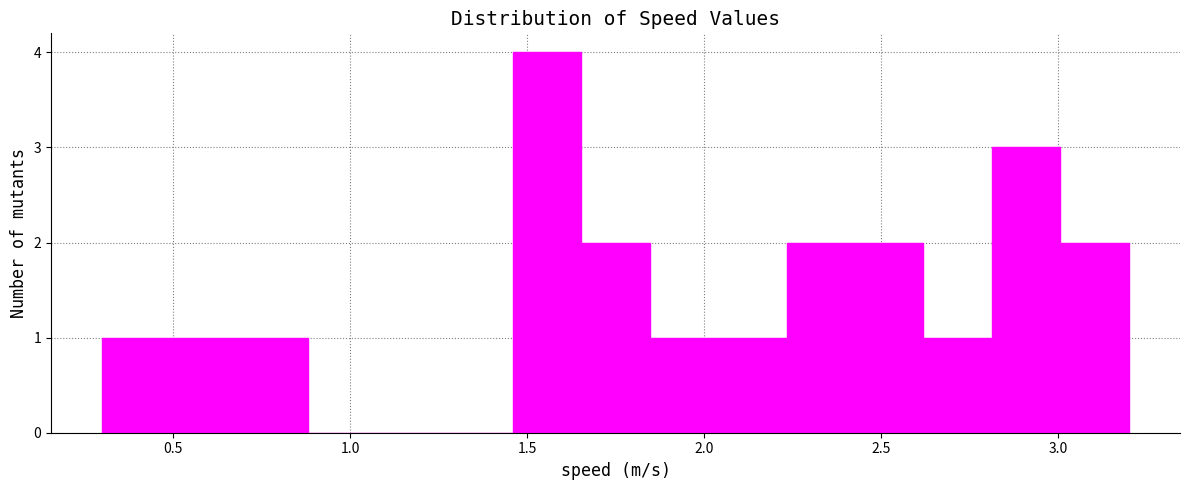

Around what value on the x-axis is the tallest bar? Give the approximate position of its centre, as read against the axis.

1.55